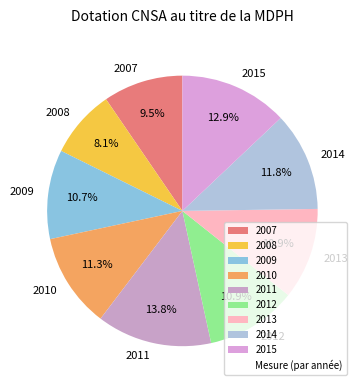

To the nearest percent, what portion does 2009 represent?

11%